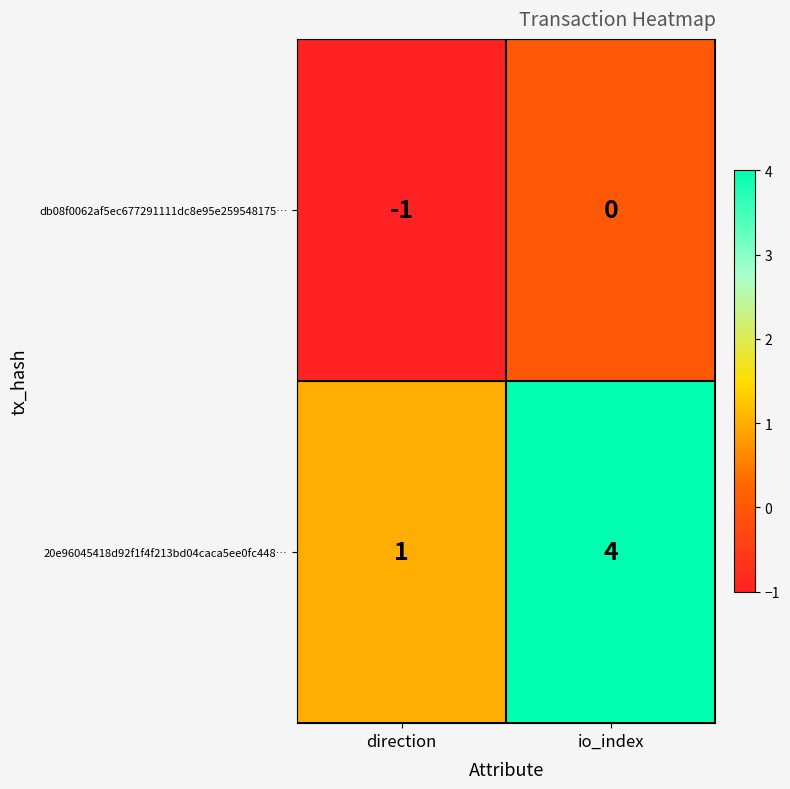

Which series changed the most between direction and io_index?

20e96045418d92f1f4f213bd04caca5ee0fc448…